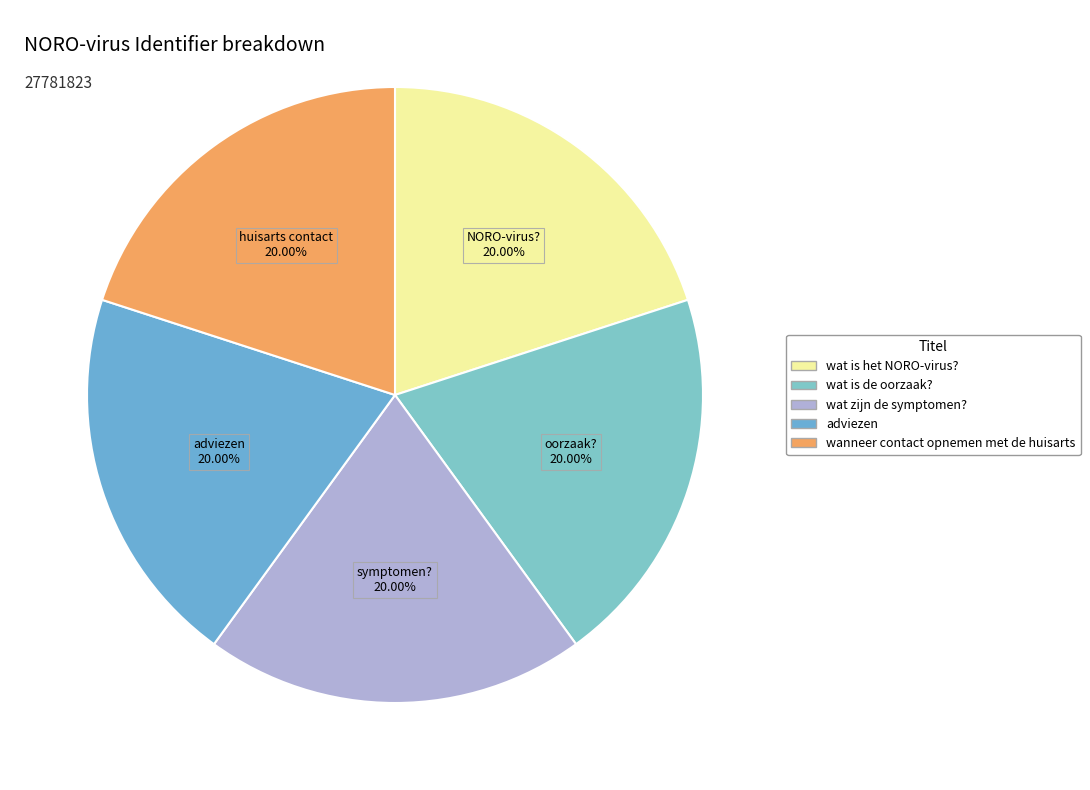

How many slices are in this pie chart?

5